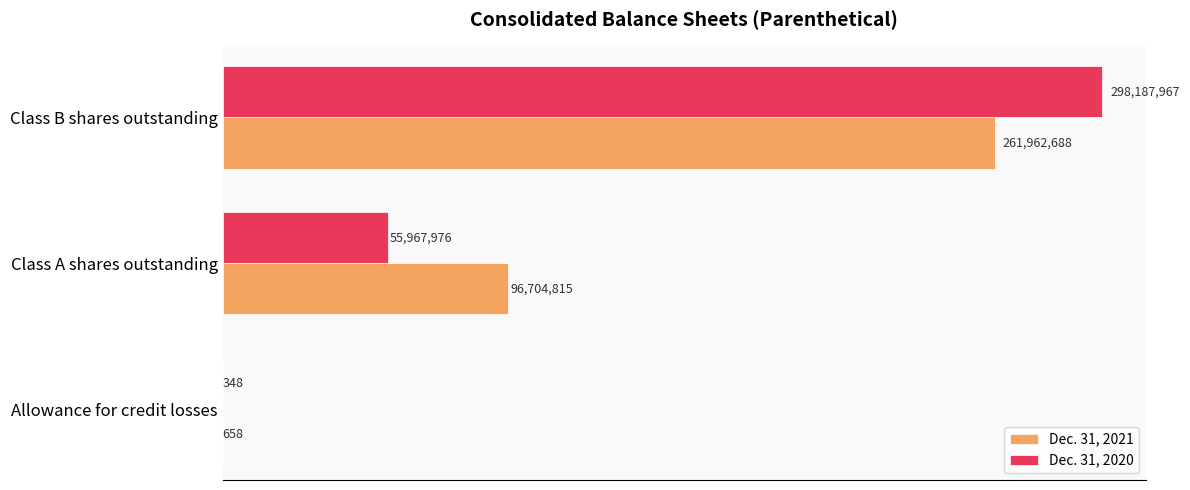

What are all the series names shown in the legend?

Dec. 31, 2021, Dec. 31, 2020